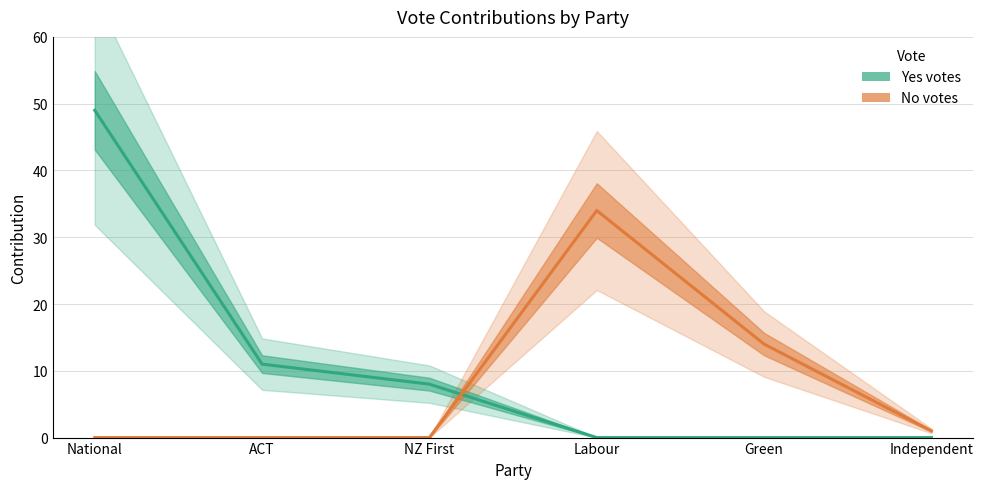

Does the chart have visible grid lines?

Yes